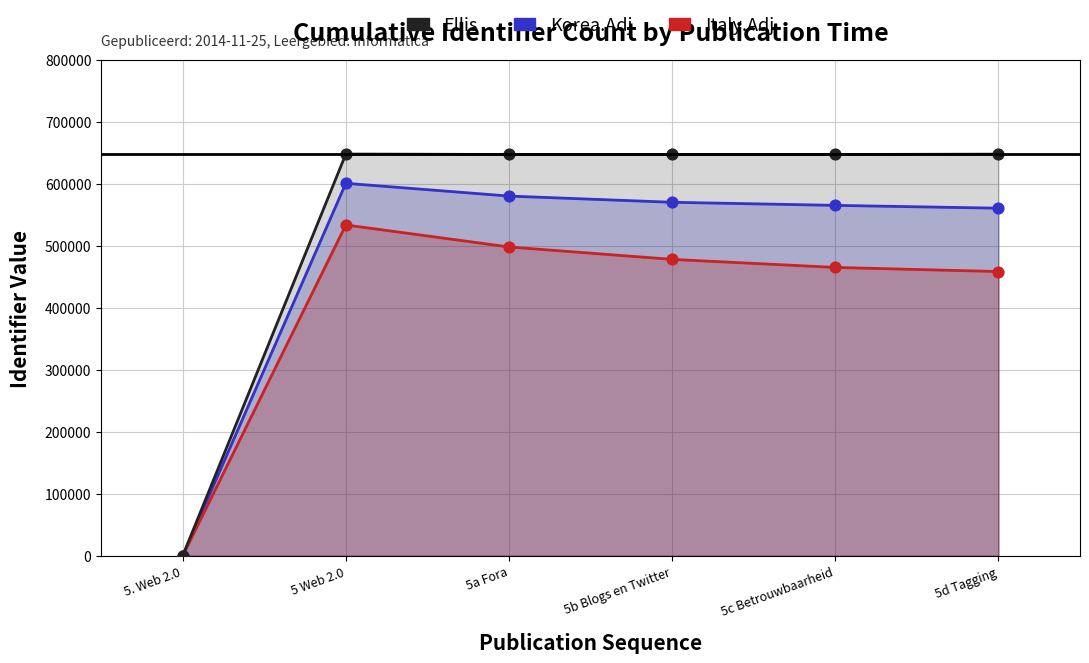

Between 5c Betrouwbaarheid and 5. Web 2.0, which is larger?

5c Betrouwbaarheid